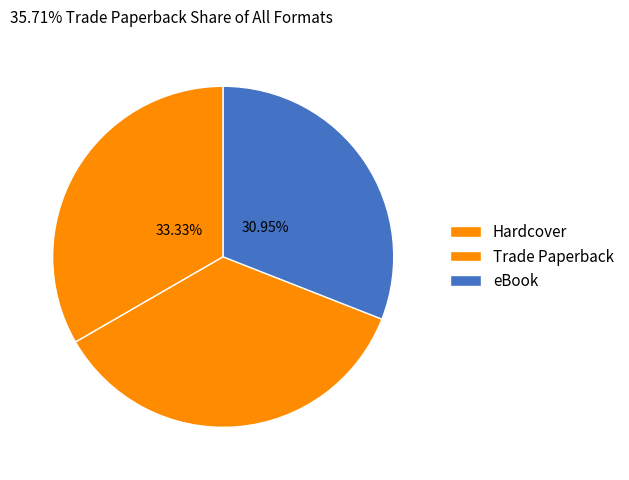

What is the total percentage of eBook and Trade Paperback?

66.7%